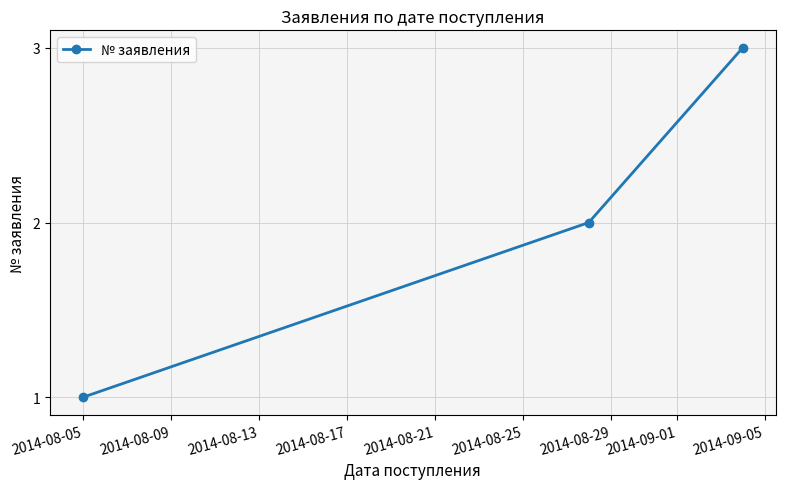

What is the sum of all values?

6